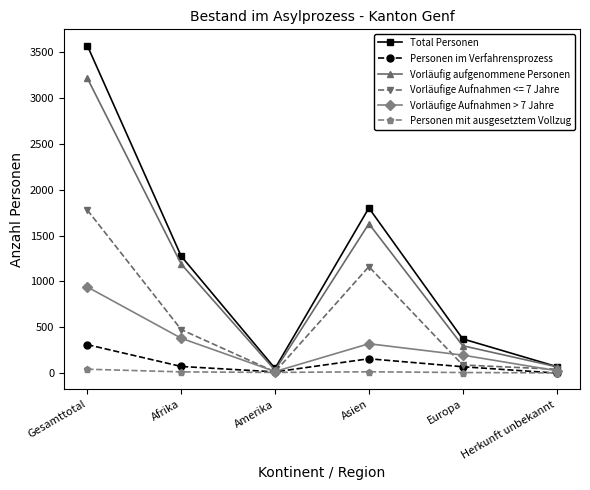

What is the total value across all series at Amerika?

132